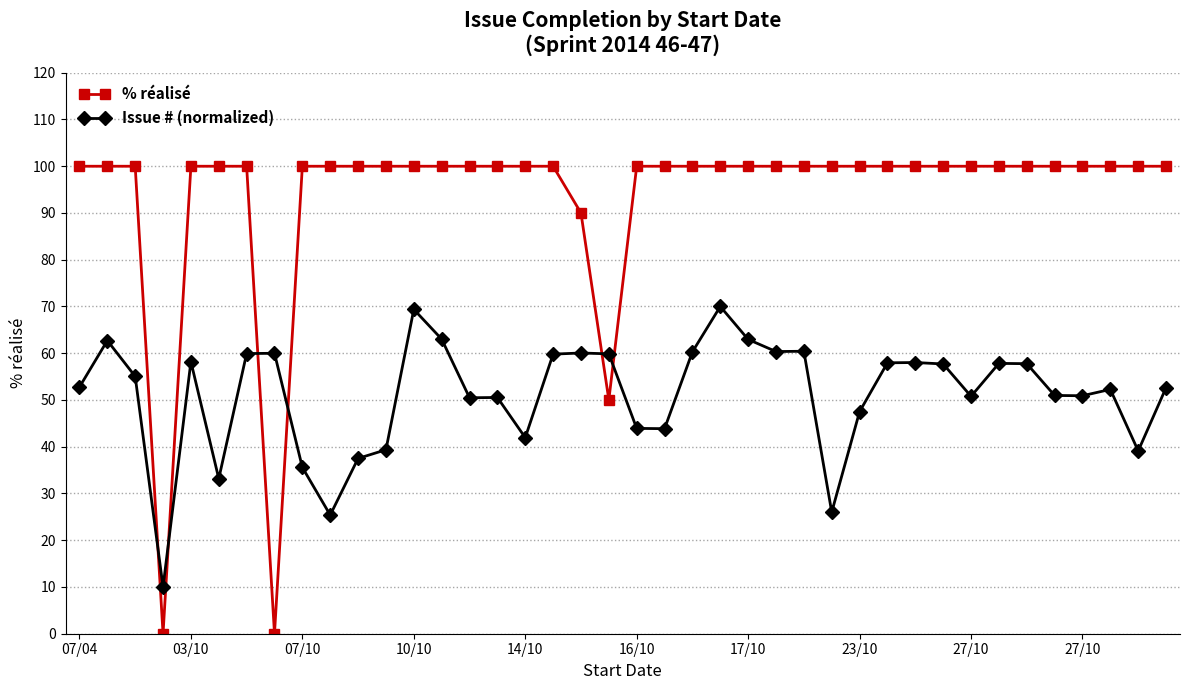

Rank the series by their average value, from lowest to highest.

Issue # (normalized), % réalisé